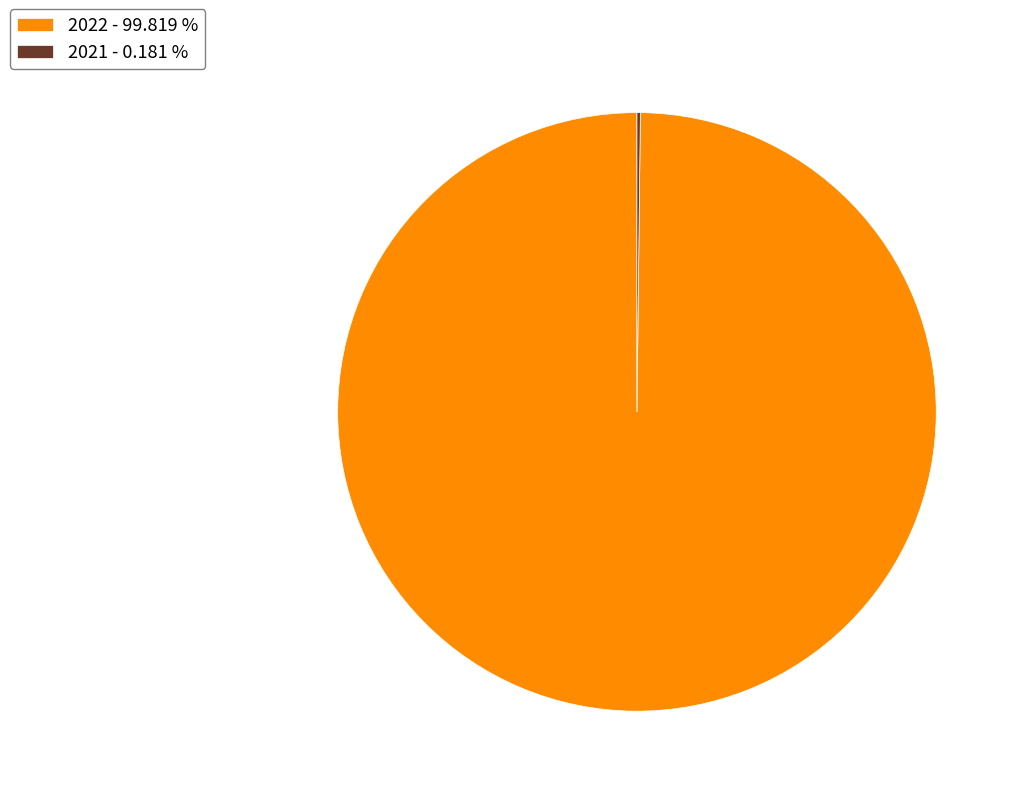

Is there a majority slice in this chart?

Yes